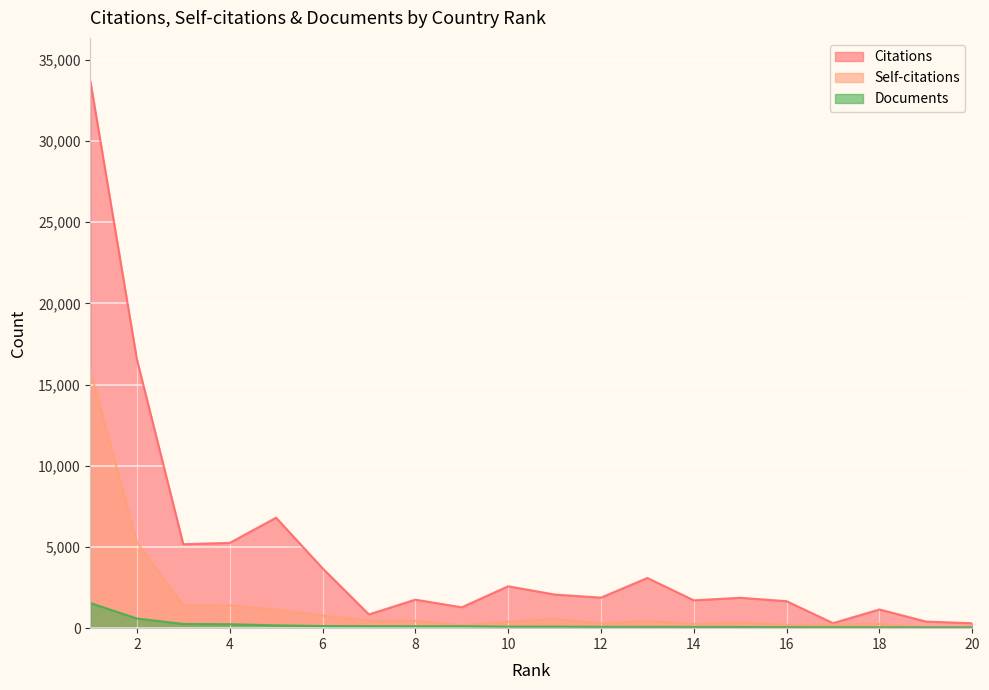

Does the chart display data point markers on the line(s)?

No